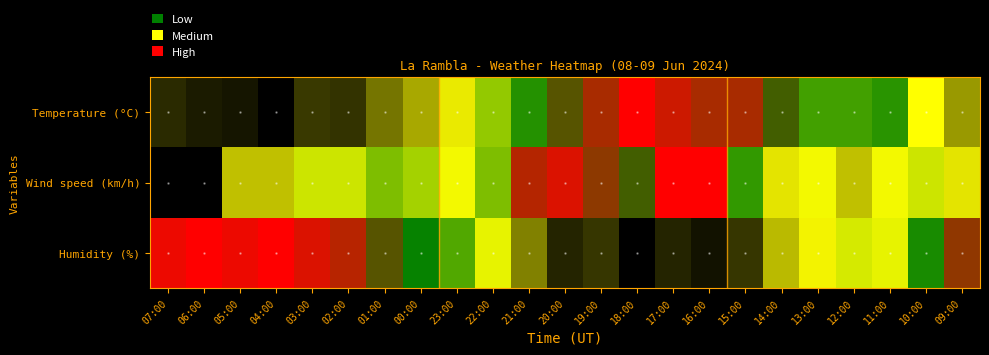

Reading left to right, what are all the values shown in this chart?

Temperature (°C): 07:00=0.1	06:00=0.0	05:00=0.0	04:00=0.0	03:00=0.1	02:00=0.1	01:00=0.2	00:00=0.2	23:00=0.3	22:00=0.5	21:00=0.6	20:00=0.8	19:00=0.9	18:00=1.0	17:00=0.9	16:00=0.9	15:00=0.9	14:00=0.8	13:00=0.6	12:00=0.6	11:00=0.6	10:00=0.3	09:00=0.2
Wind speed (km/h): 07:00=0.0	06:00=0.0	05:00=0.2	04:00=0.2	03:00=0.4	02:00=0.4	01:00=0.5	00:00=0.5	23:00=0.3	22:00=0.5	21:00=0.9	20:00=0.9	19:00=0.8	18:00=0.8	17:00=1.0	16:00=1.0	15:00=0.6	14:00=0.3	13:00=0.3	12:00=0.2	11:00=0.3	10:00=0.4	09:00=0.3
Humidity (%): 07:00=1.0	06:00=1.0	05:00=1.0	04:00=1.0	03:00=1.0	02:00=0.9	01:00=0.8	00:00=0.7	23:00=0.6	22:00=0.4	21:00=0.2	20:00=0.0	19:00=0.1	18:00=0.0	17:00=0.0	16:00=0.0	15:00=0.1	14:00=0.2	13:00=0.3	12:00=0.4	11:00=0.4	10:00=0.6	09:00=0.9